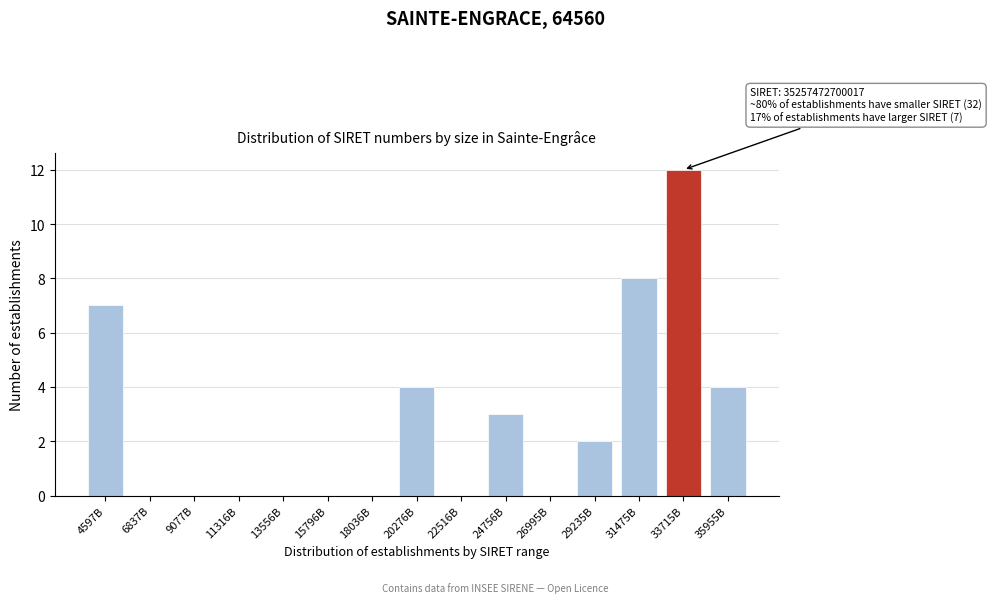

Reading left to right, extract all data points from this chart.

4597B=7	6837B=0	9077B=0	11316B=0	13556B=0	15796B=0	18036B=0	20276B=4	22516B=0	24756B=3	26995B=0	29235B=2	31475B=8	33715B=12	35955B=4